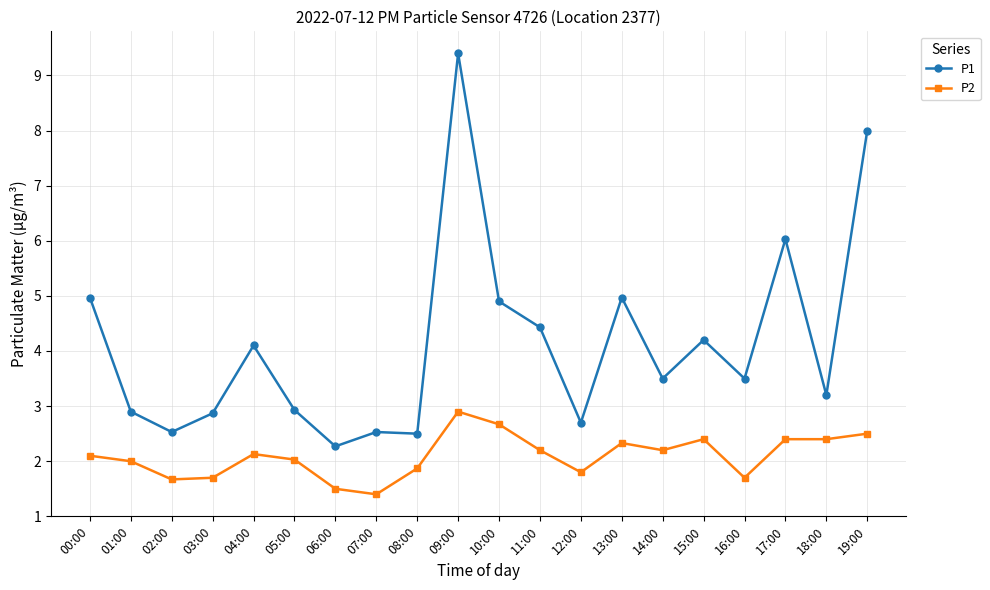

True or false: P1 has more than 2 points higher than both neighbors.

True